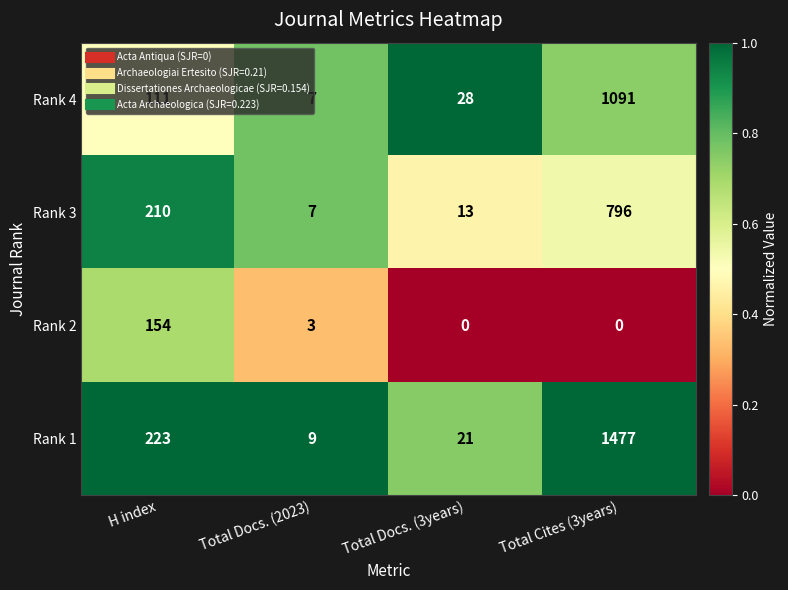

Which category has the highest value in the Rank 2 series?

H index